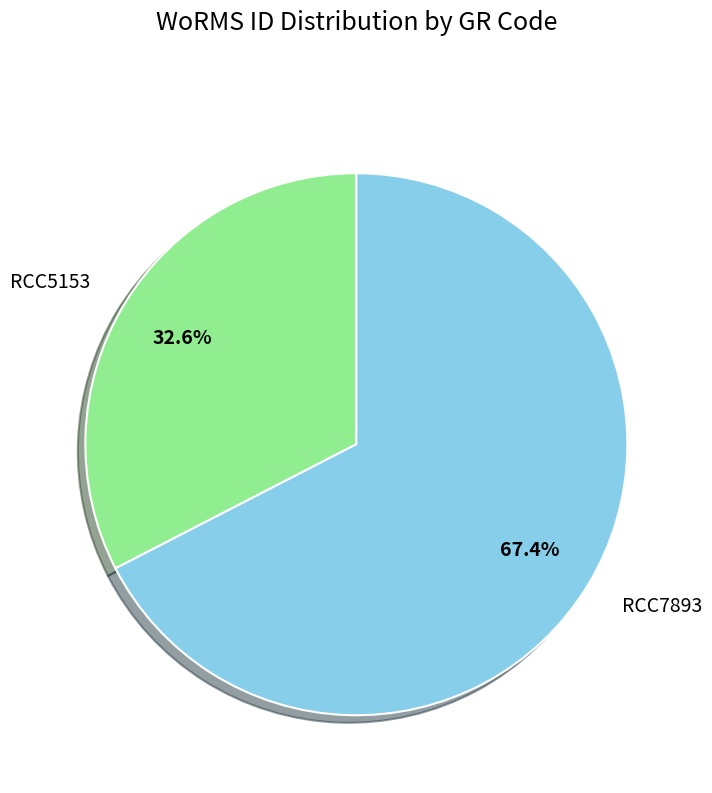

Combined, what portion of the pie is RCC7893 and RCC5153?

100.0%